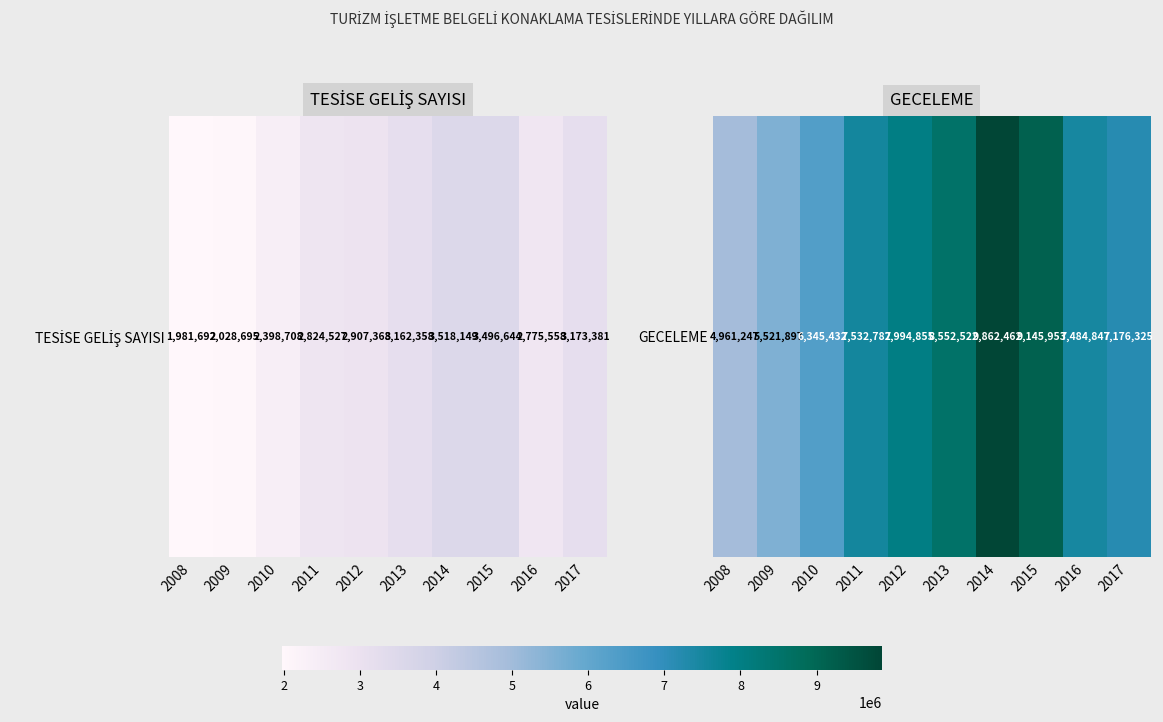

How many values exceed 7532782?

4